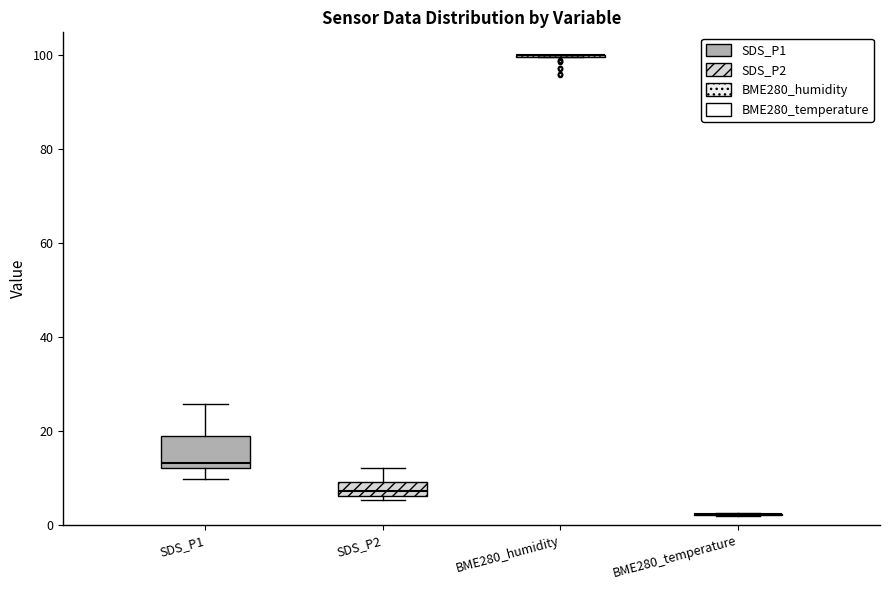

Which box is the tallest, from its lower edge to its upper edge?

SDS_P1